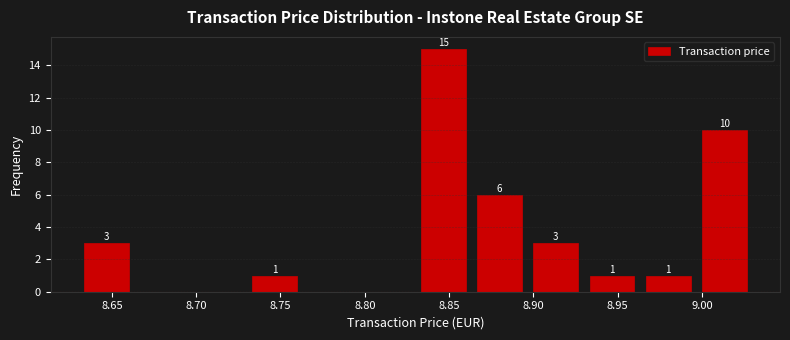

Which range on the x-axis has the tallest bar?

8.830 to 8.865